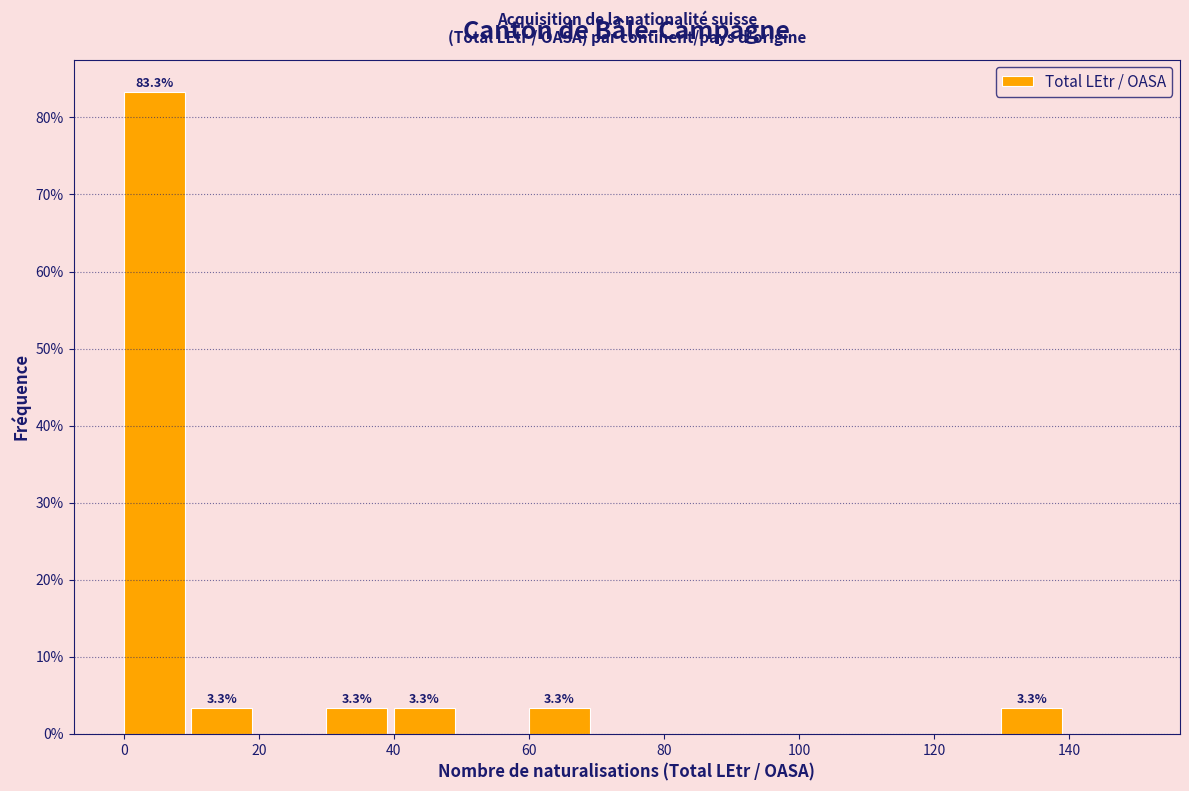

Over which range of the x-axis is the bar tallest?

0 to 10